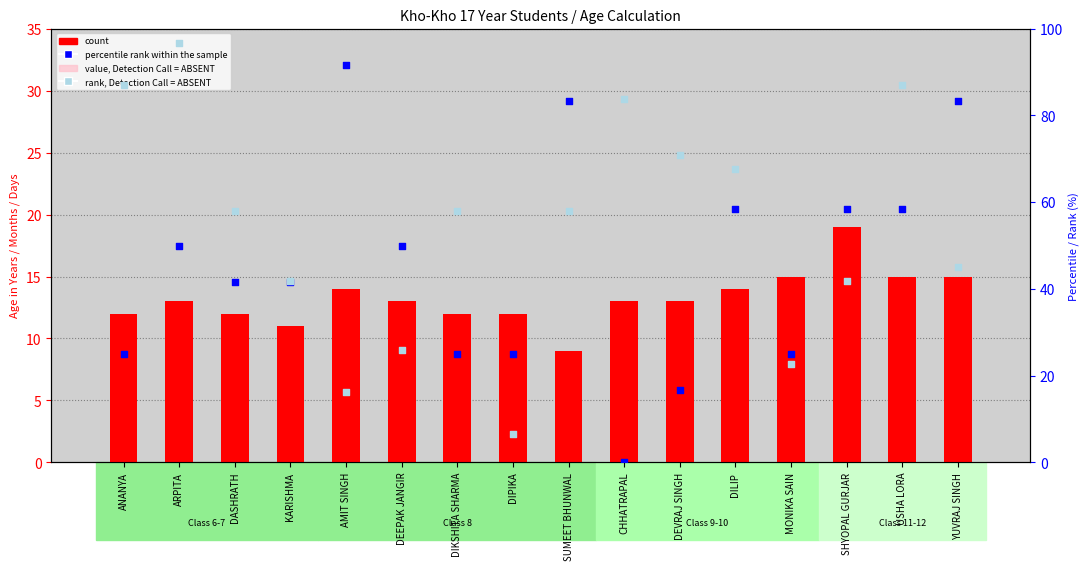

At which category is the sum across all series the highest?

ARPITA